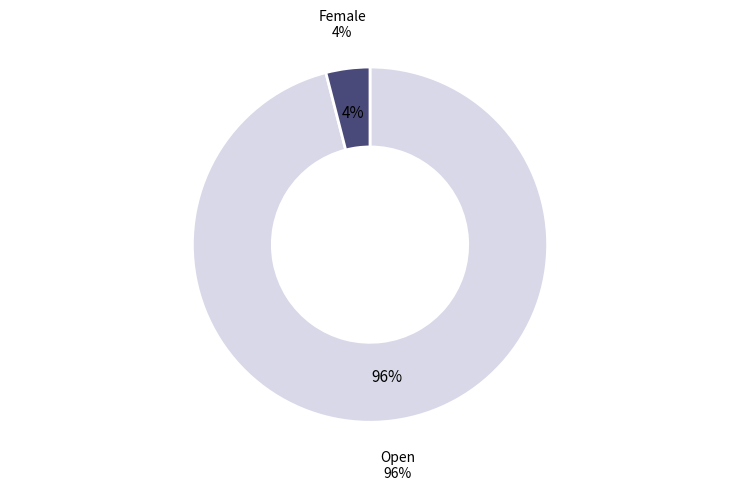

Does Open represent more than half of the total?

Yes